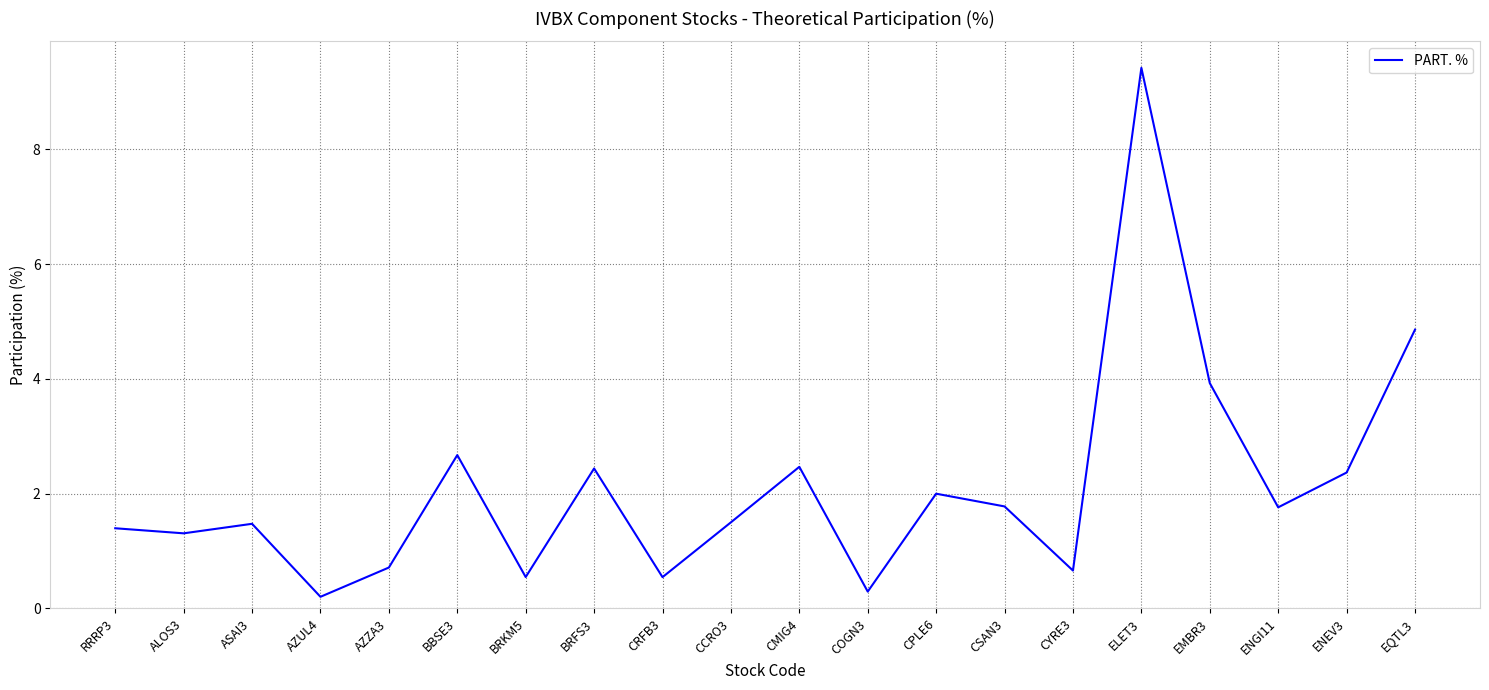

At which label does the data first exceed 1?

RRRP3